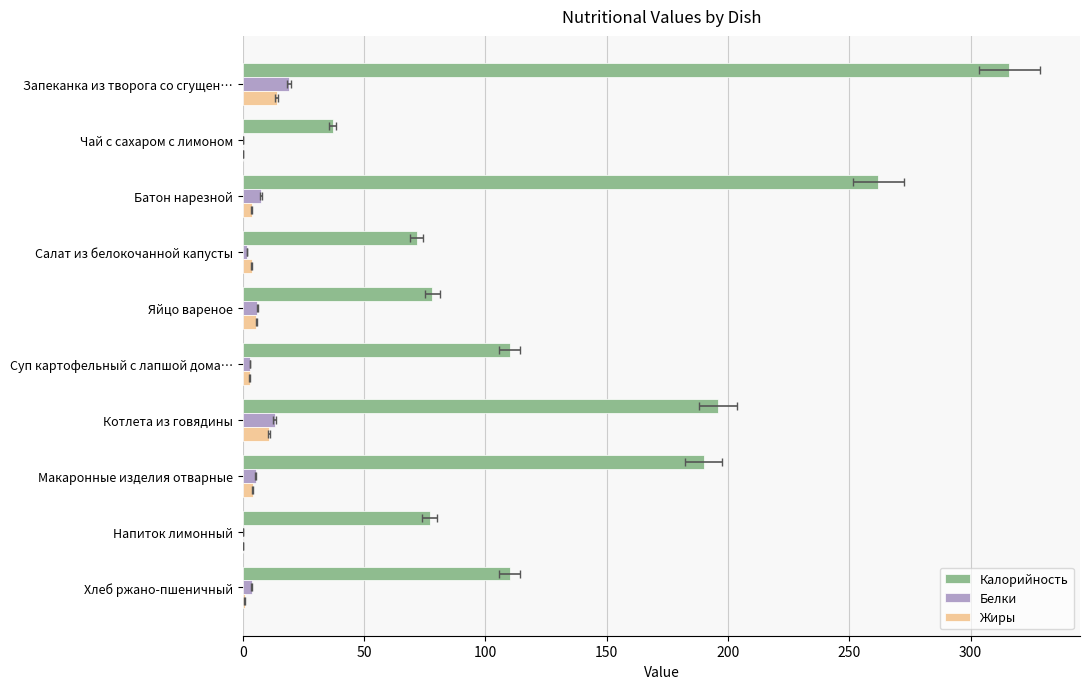

How many bars are there in total?

30